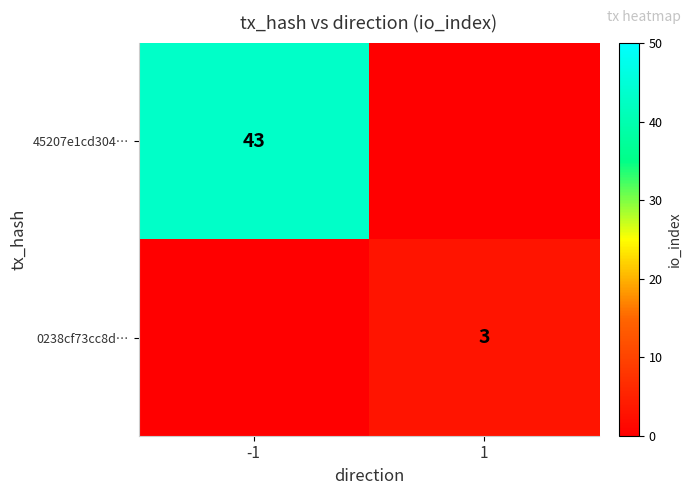

Is it true that 45207e1cd304… equals 9 at -1?

False